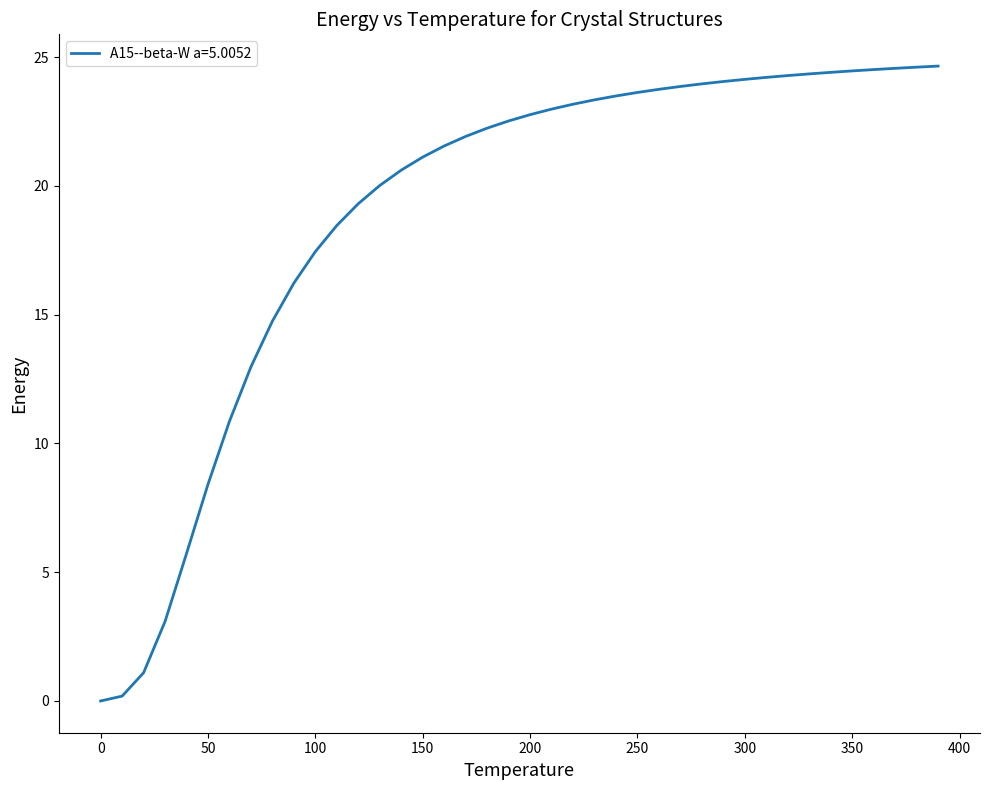

What is the difference between the maximum and minimum values?

24.7